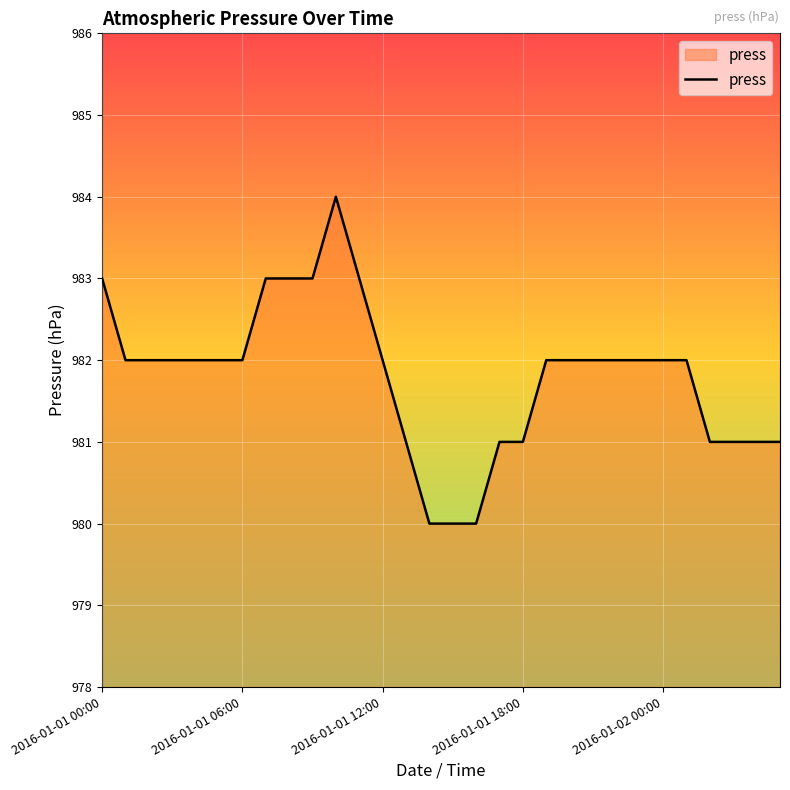

What is the difference between the maximum and minimum values?

4